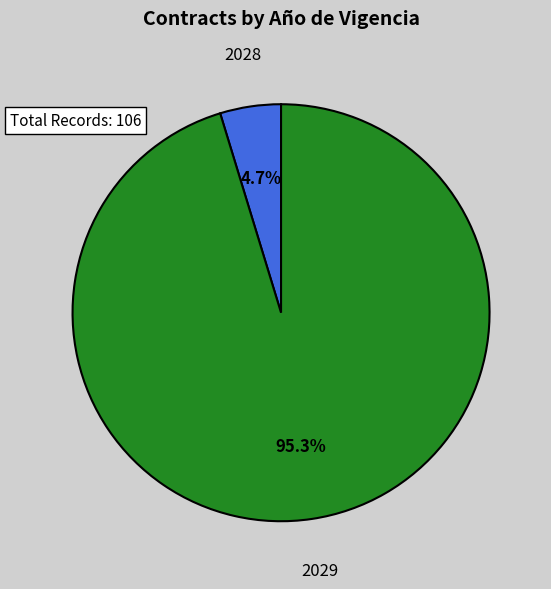

Combined, what portion of the pie is 2028 and 2029?

100.0%